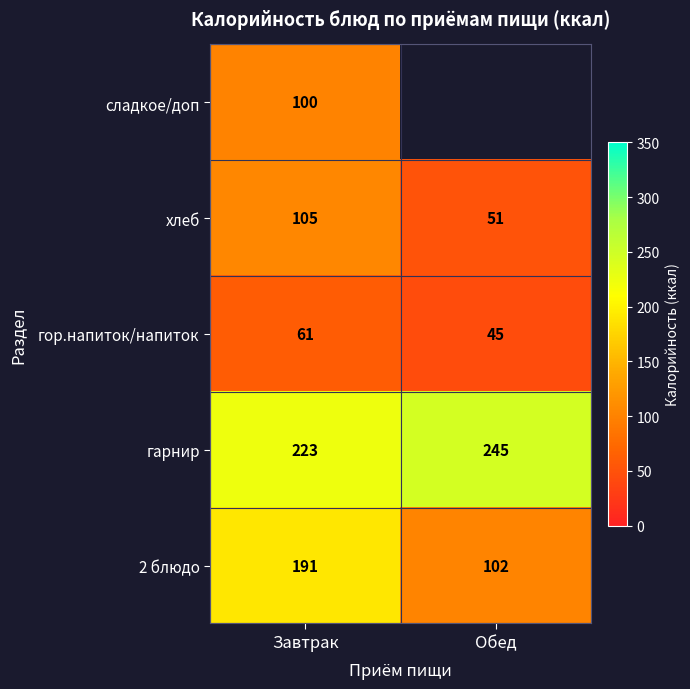

What is the maximum value shown in the chart?

245.0